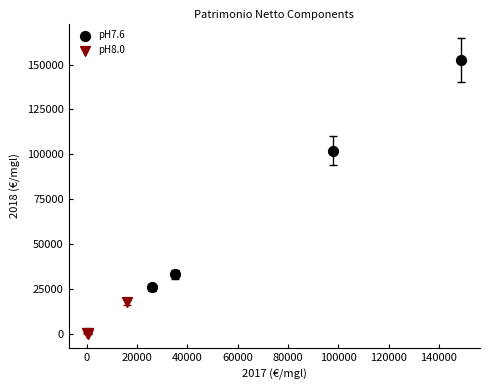

What are all the series names shown in the legend?

pH7.6, pH8.0